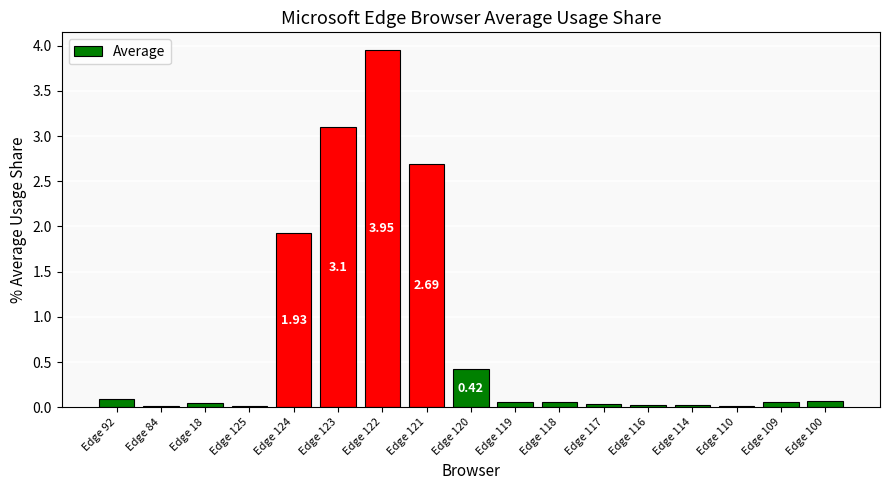

How many bars are there in total?

17